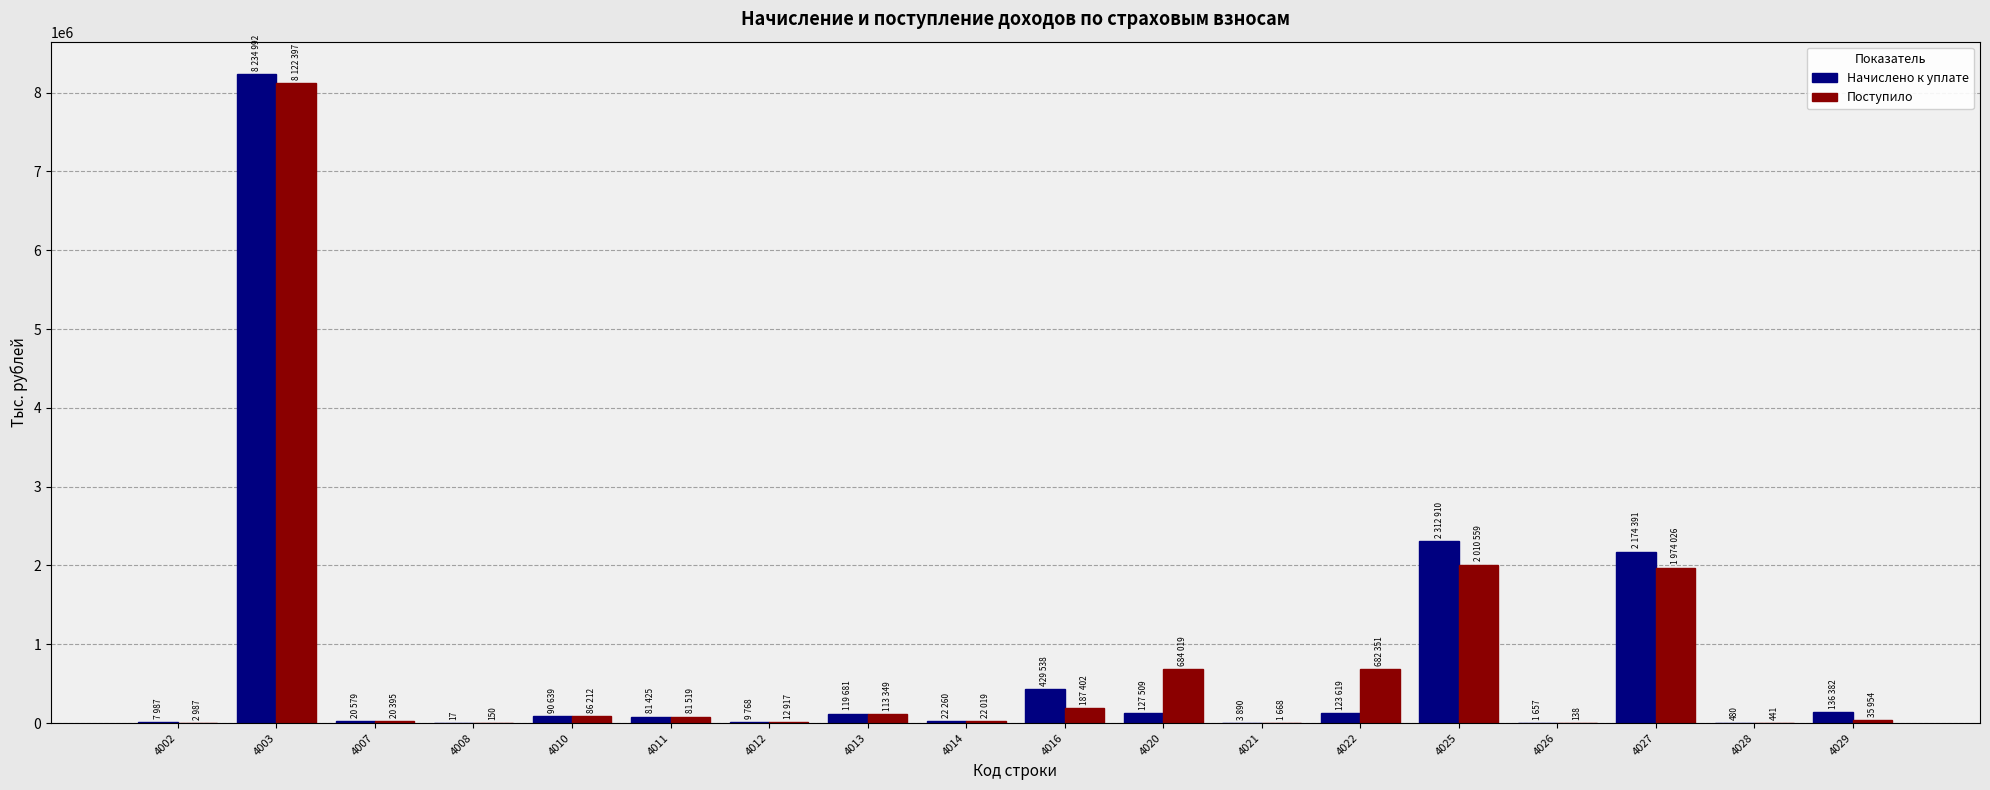

The Поступило series shows 3104809 at 4003. True or false?

False